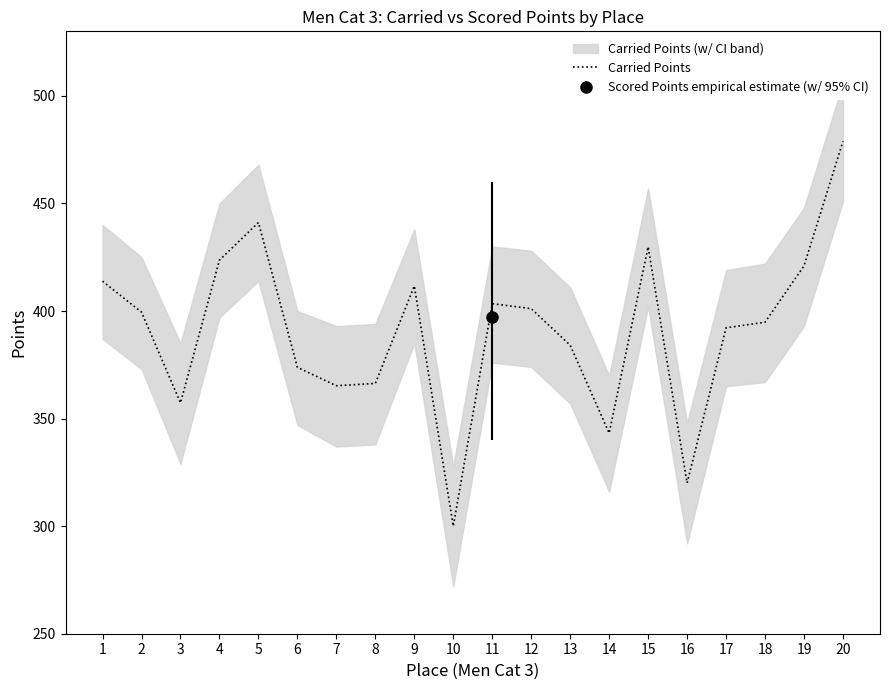

What is the approximate value at 7?

365.3